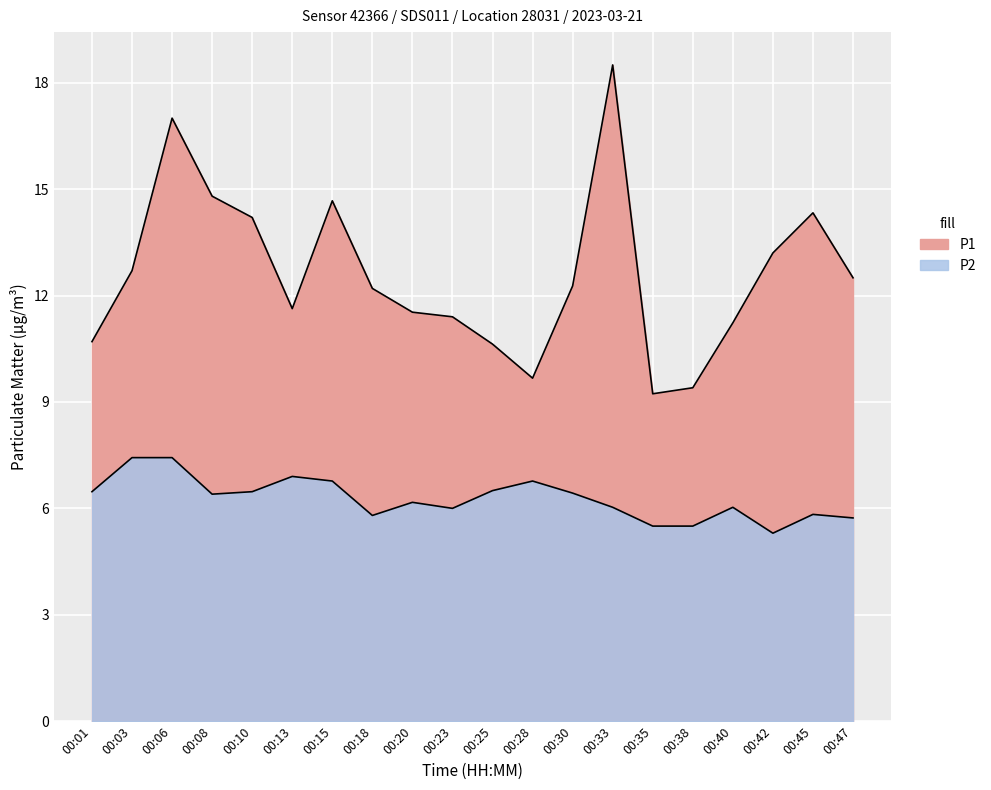

What is the value of the P1 point at the 1st from the left?

10.7